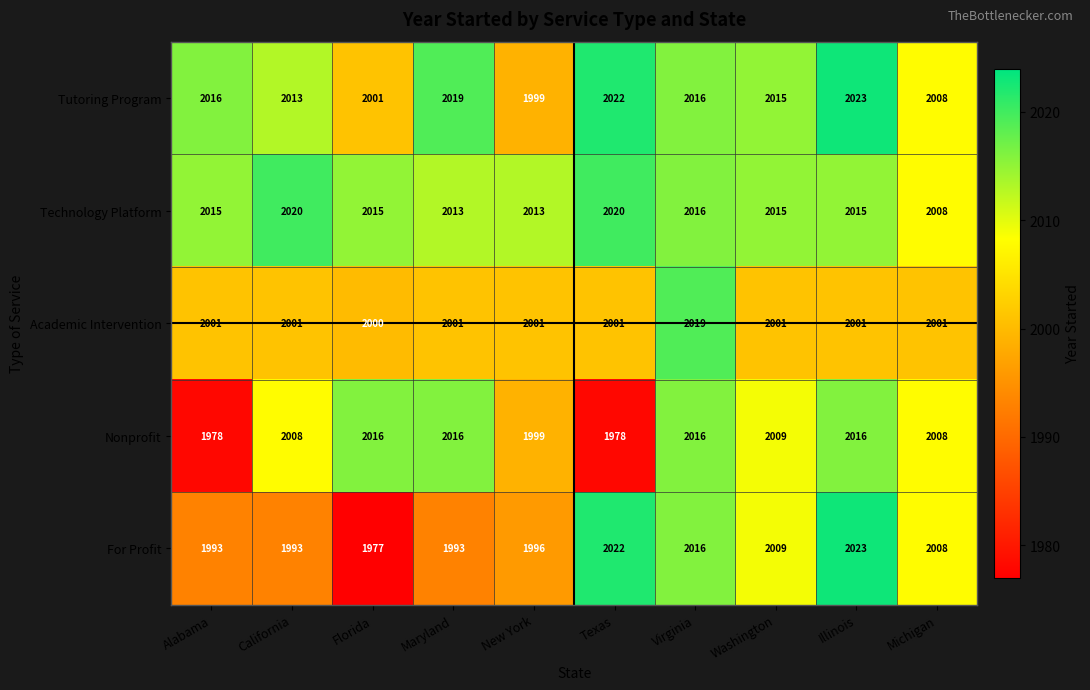

What is the total value across all series at Virginia?

10083